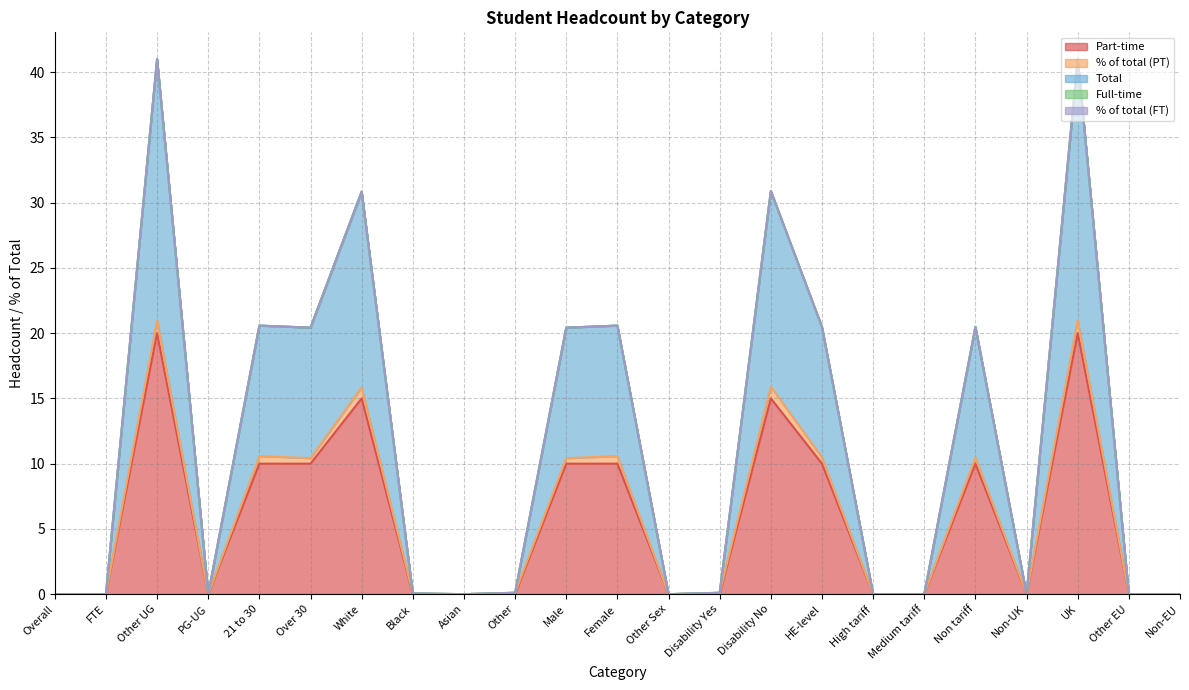

At which label does % of total (PT) reach its peak?

Other UG